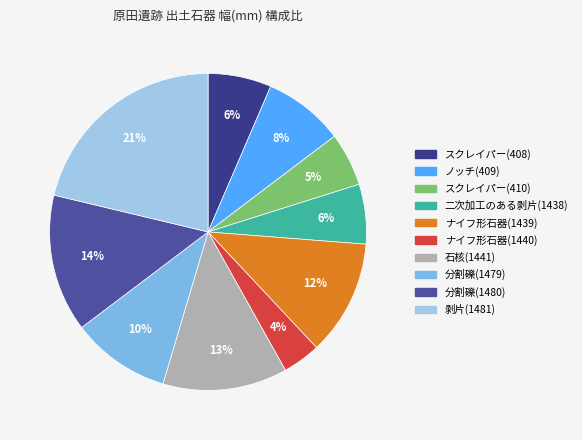

Is it true that スクレイパー(410) is 5% of the pie?

True